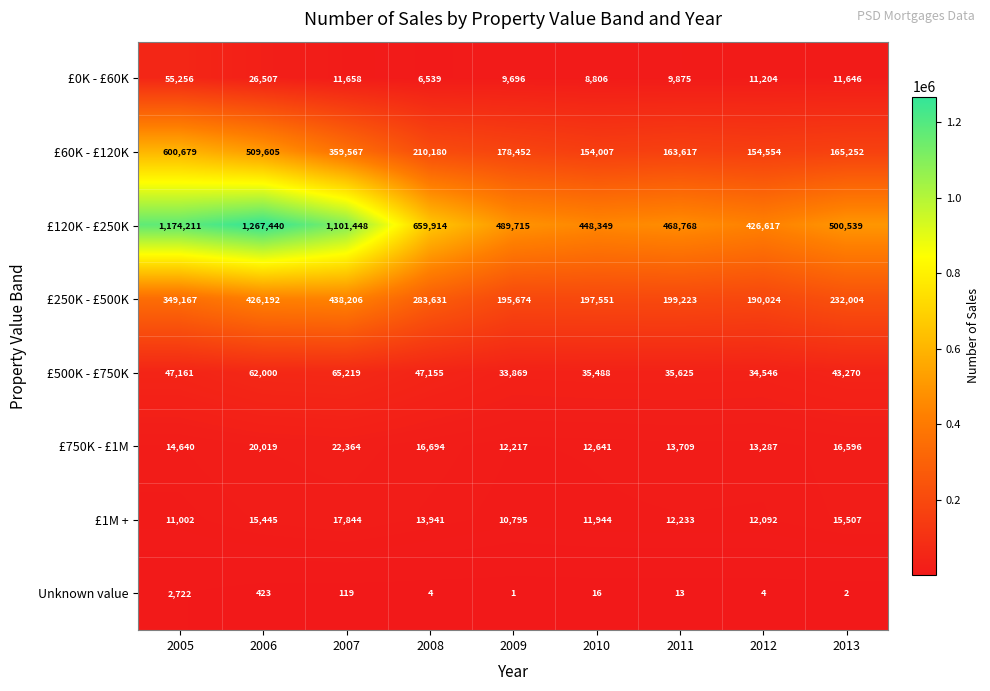

At which category is the sum across all series the highest?

2006